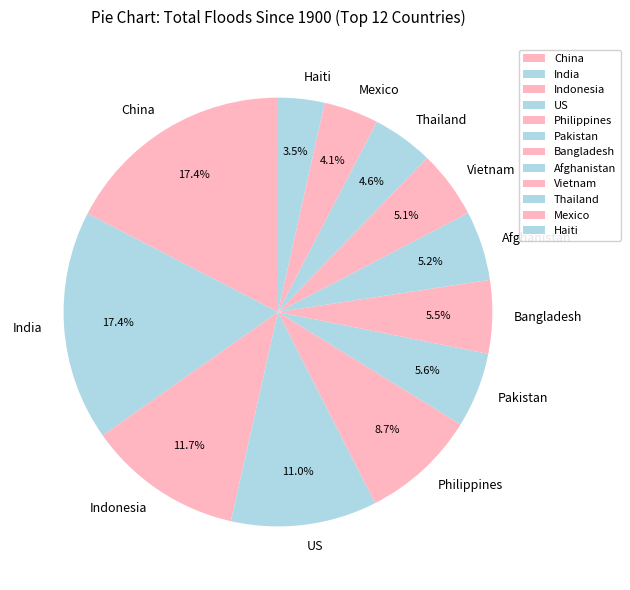

What is the smallest slice in the pie chart?

Haiti